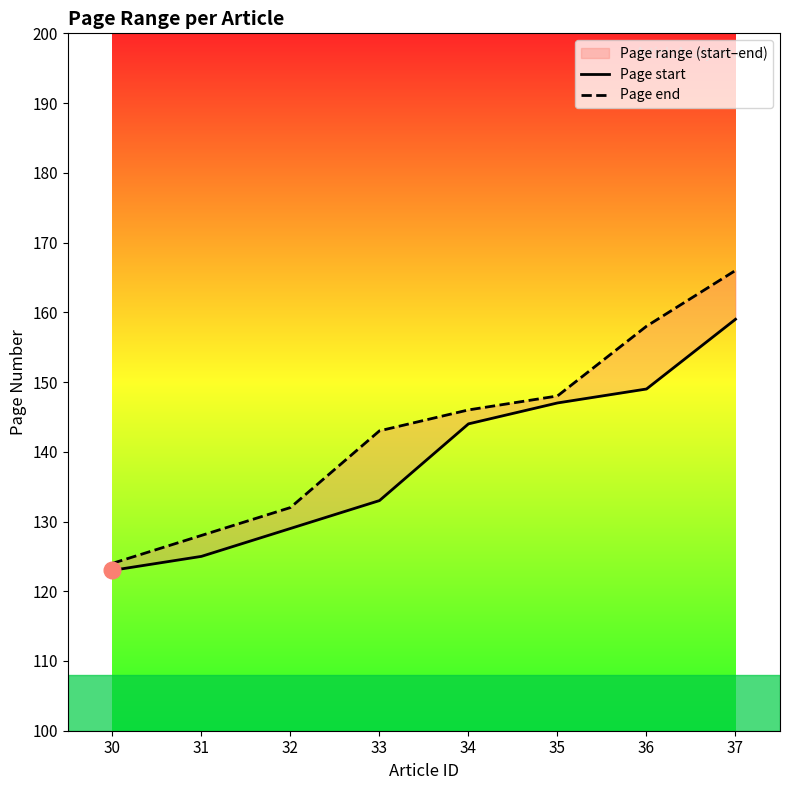

What is the value of the Page end point at the 6th from the left?

148